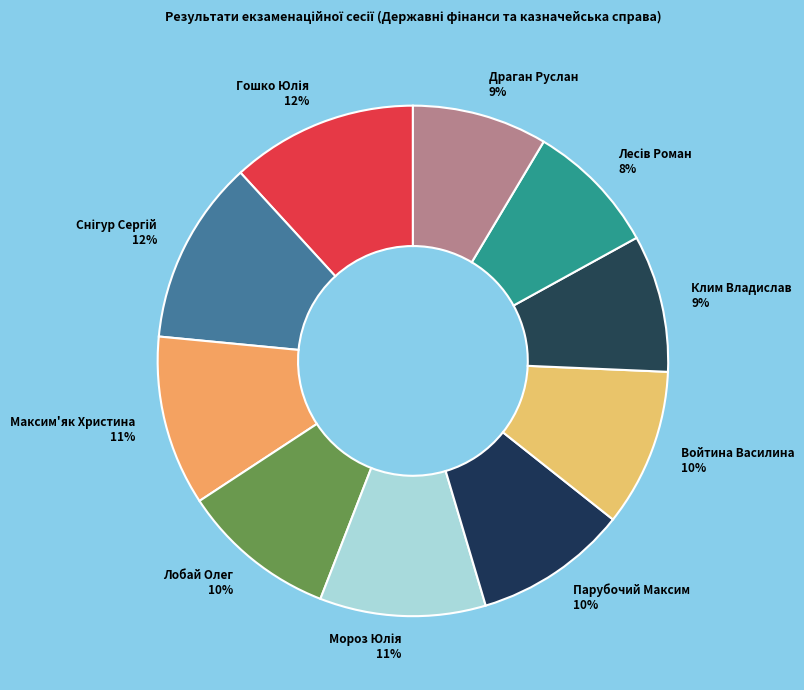

What is the ratio of the value at Войтина Василина 10% to the value at Парубочий Максим 10%?

1.0